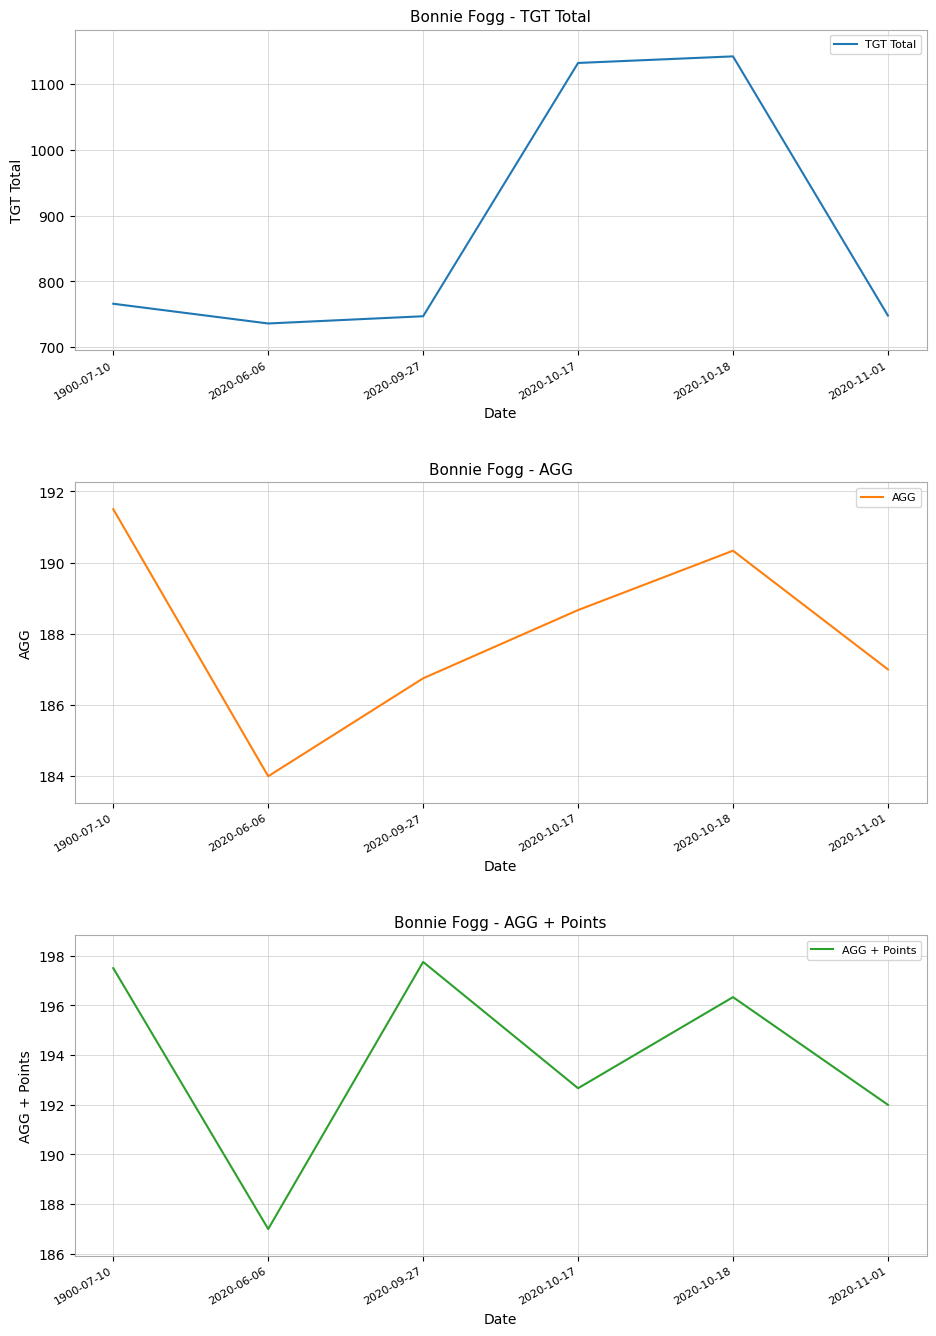

At how many categories does at least one series exceed 865?

2